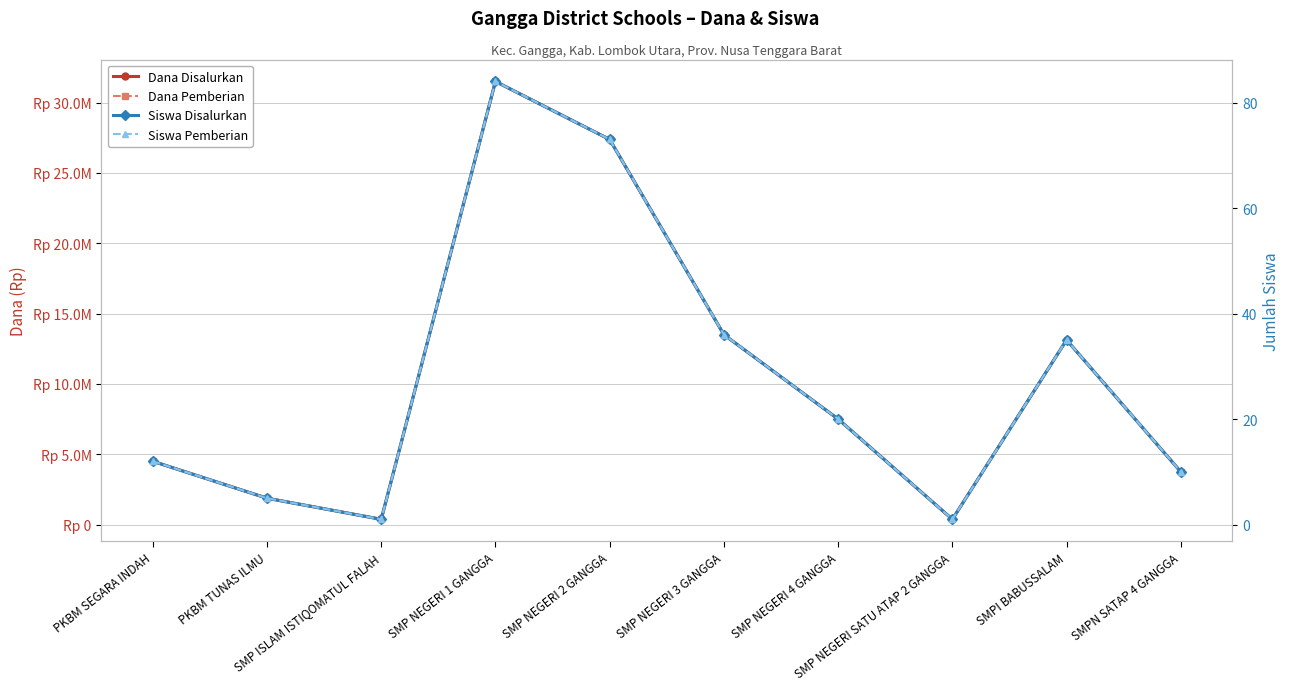

The value of Dana Pemberian at PKBM SEGARA INDAH is 4500000. True or false?

True